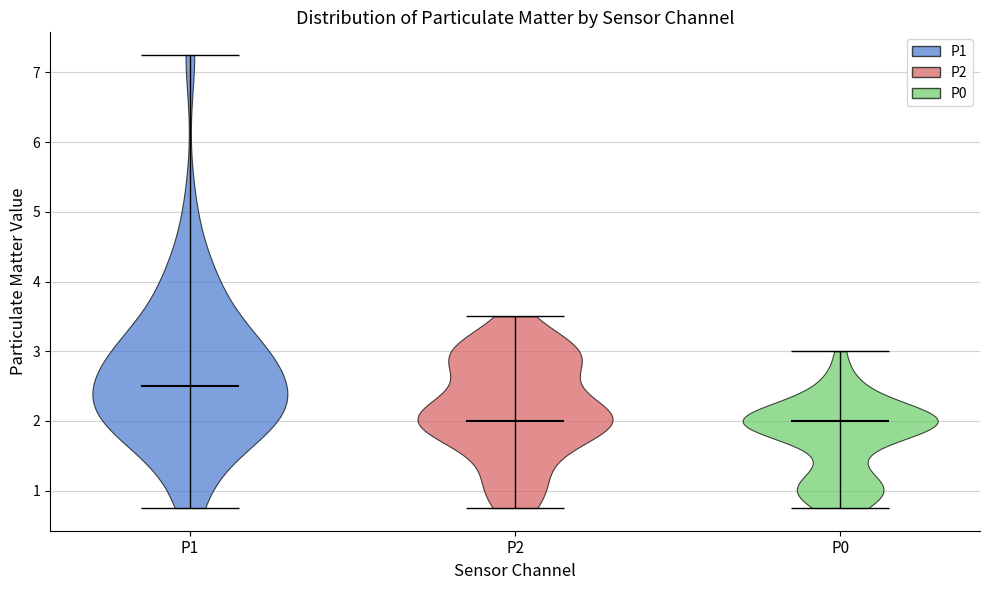

Reading left to right, read every violin against the y-axis: where its median line is, and the lowest and highest points it reaches. The values are not printed on the chart, so give them approximately, as read against the axis.

P1: median line 2.5, lowest point 0.8, highest point 7.3
P2: median line 2.0, lowest point 0.8, highest point 3.5
P0: median line 2.0, lowest point 0.8, highest point 3.0